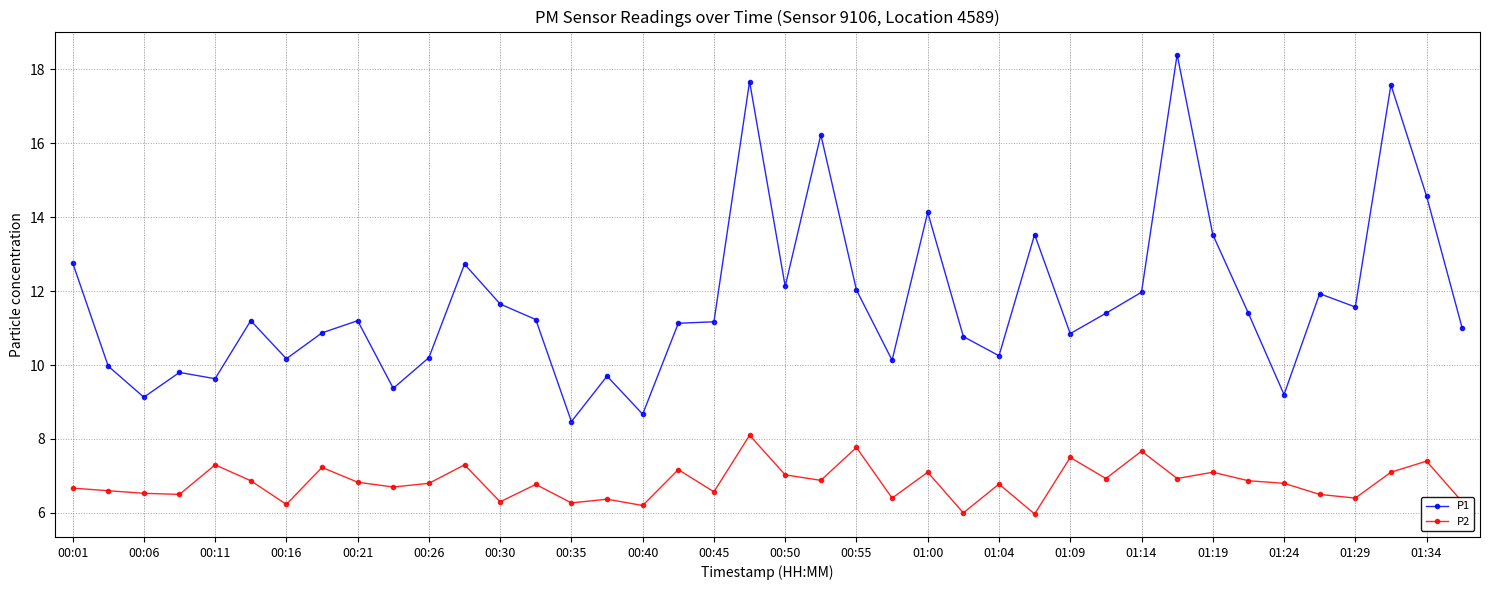

True or false: P1 and P2 intersect in this chart.

False